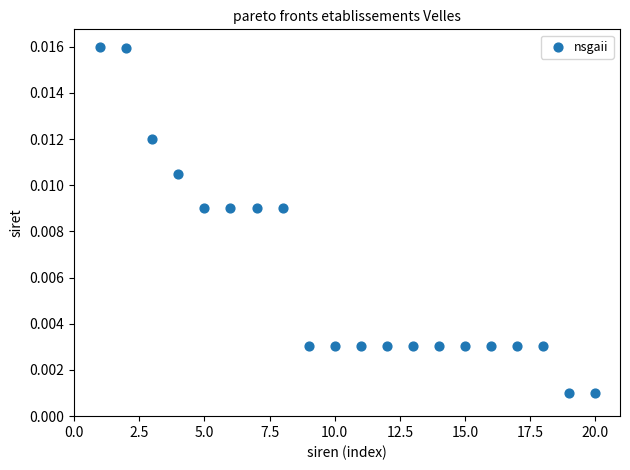

What is the range of X values (max minus min)?

19.0